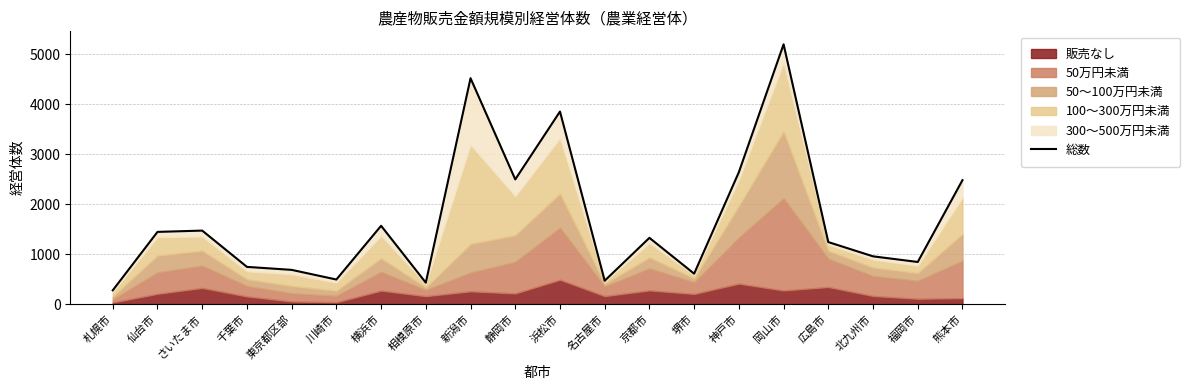

Rank the categories by value from lowest to highest.

札幌市, 相模原市, 名古屋市, 川崎市, 堺市, 東京都区部, 千葉市, 福岡市, 北九州市, 広島市, 京都市, 仙台市, さいたま市, 横浜市, 熊本市, 静岡市, 神戸市, 浜松市, 新潟市, 岡山市